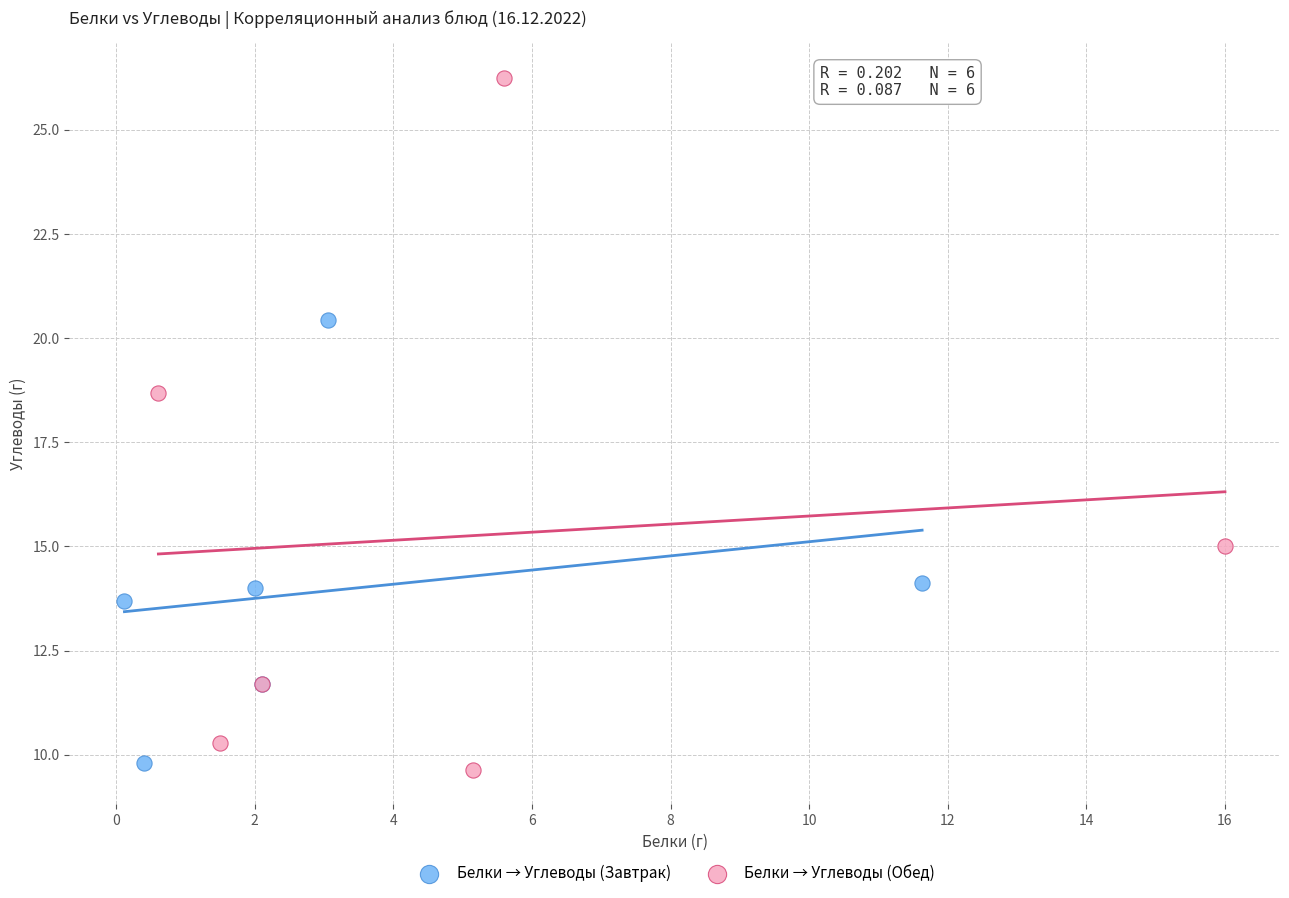

Which series contains the highest Y value?

Белки → Углеводы (Обед)